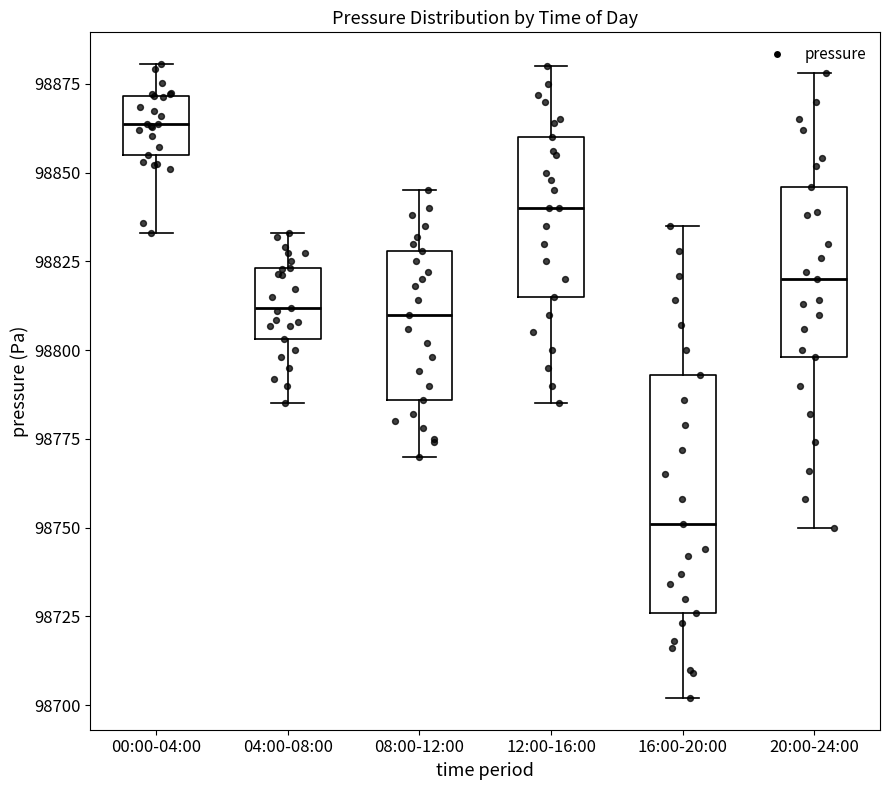

Which box has the lowest median line?

16:00-20:00